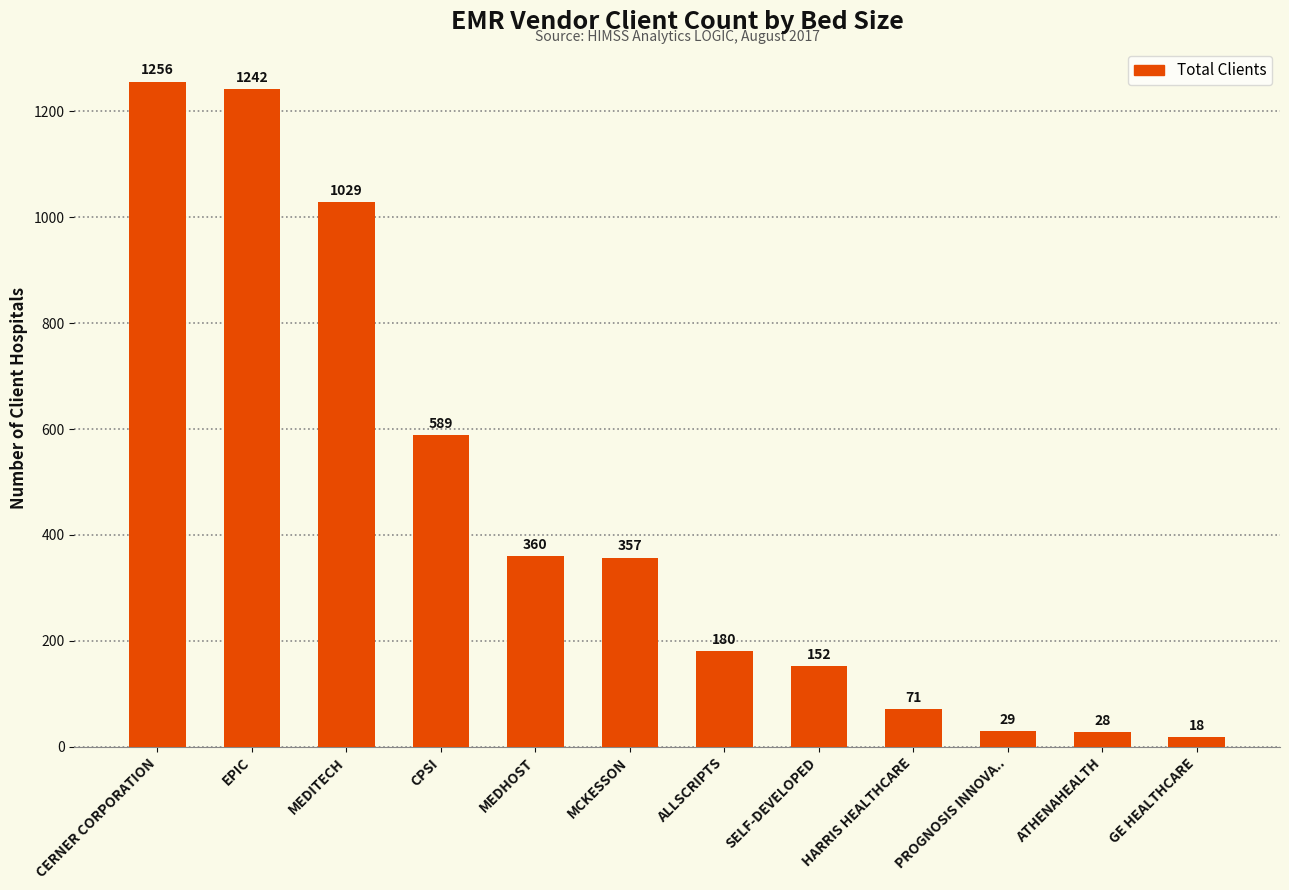

Between MEDHOST and EPIC, which is larger?

EPIC